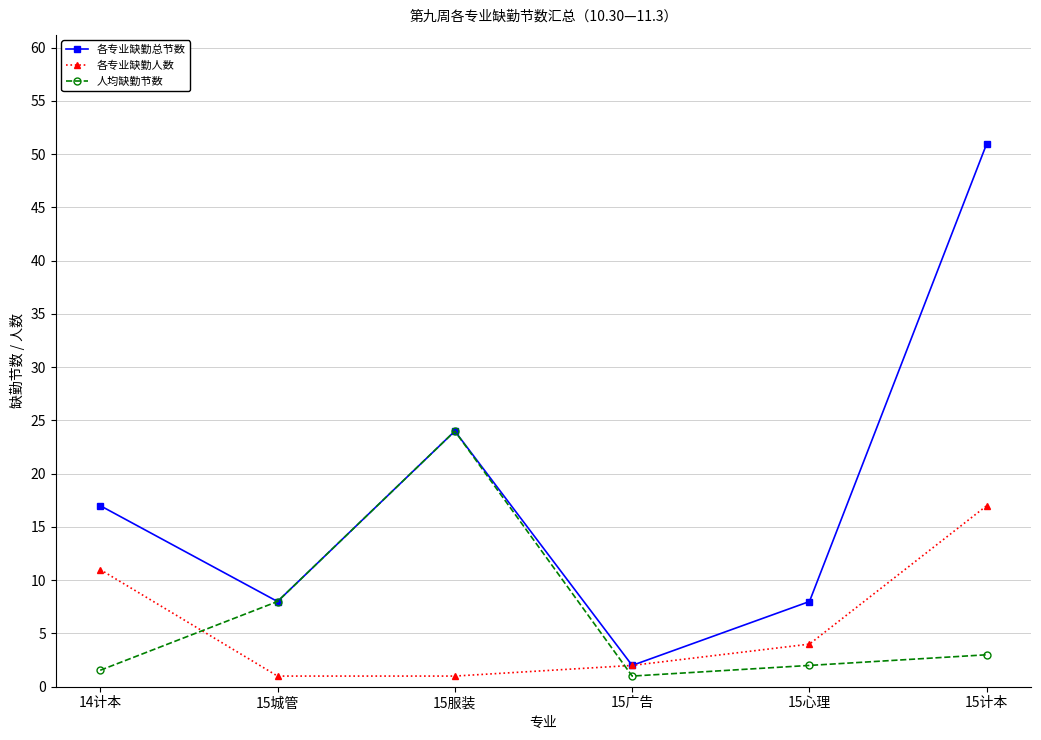

At how many categories does at least one series exceed 15?

3